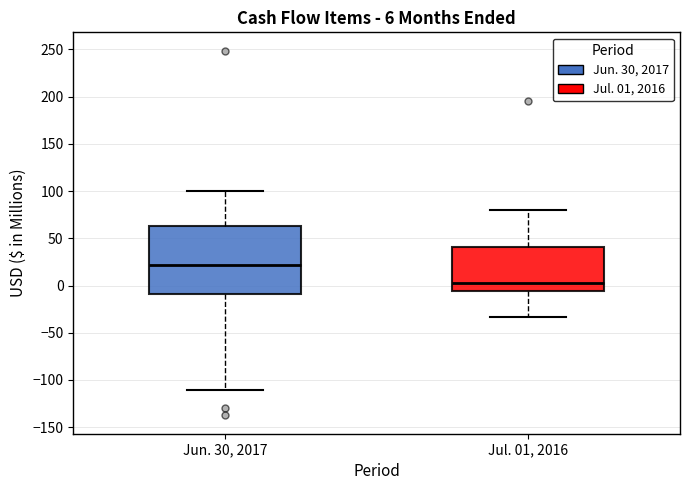

Which box is the tallest, from its lower edge to its upper edge?

Jun. 30, 2017